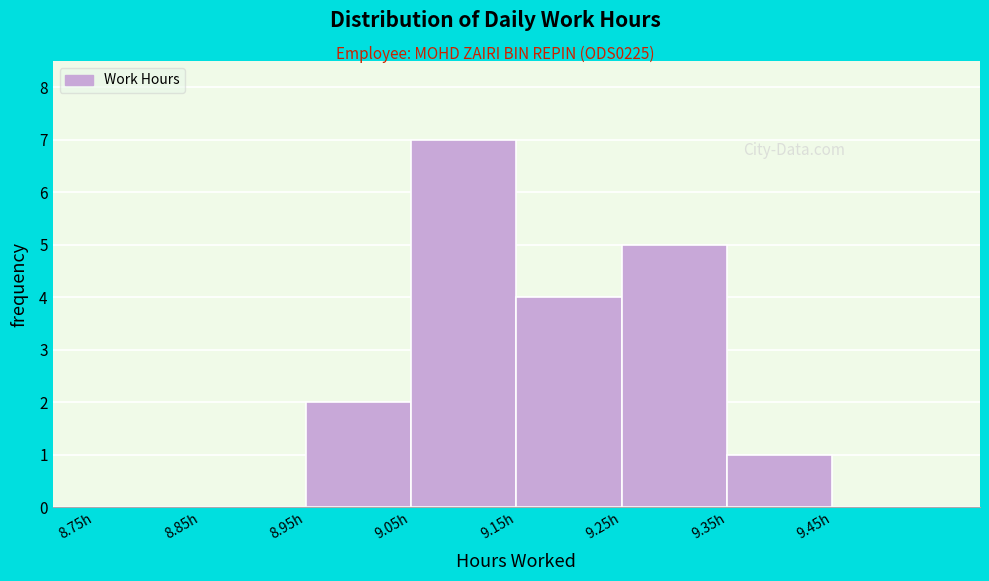

What is the height of the bar covering 9.25 to 9.35 on the x-axis? The values are not printed on the chart, so give them approximately, as read against the axis.

5